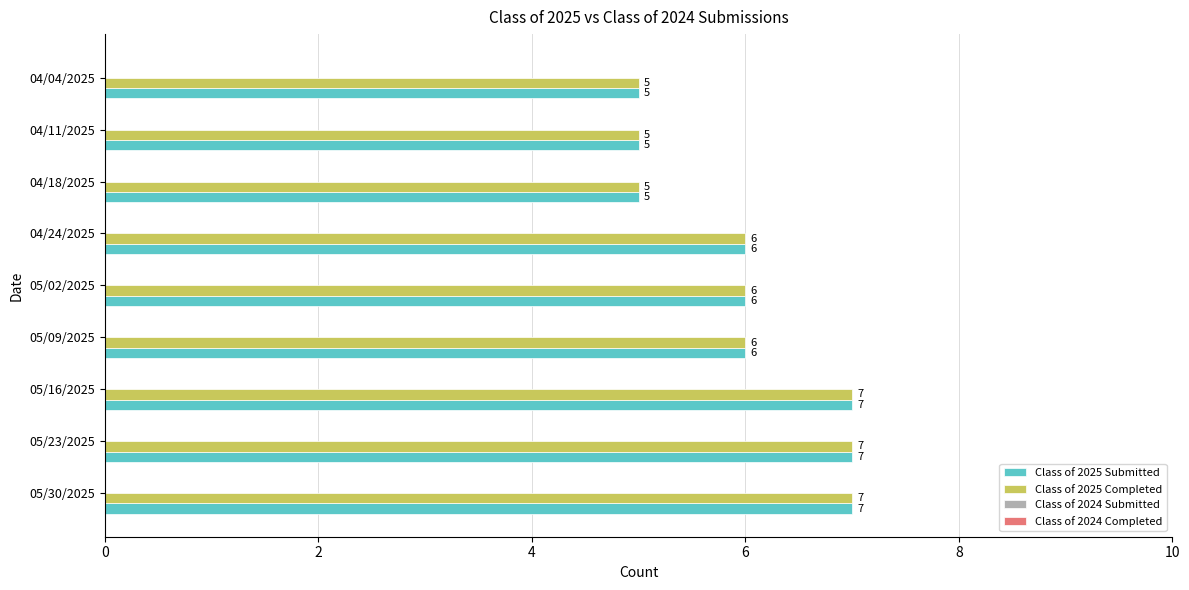

Read the Class of 2025 Submitted value at 05/30/2025.

7